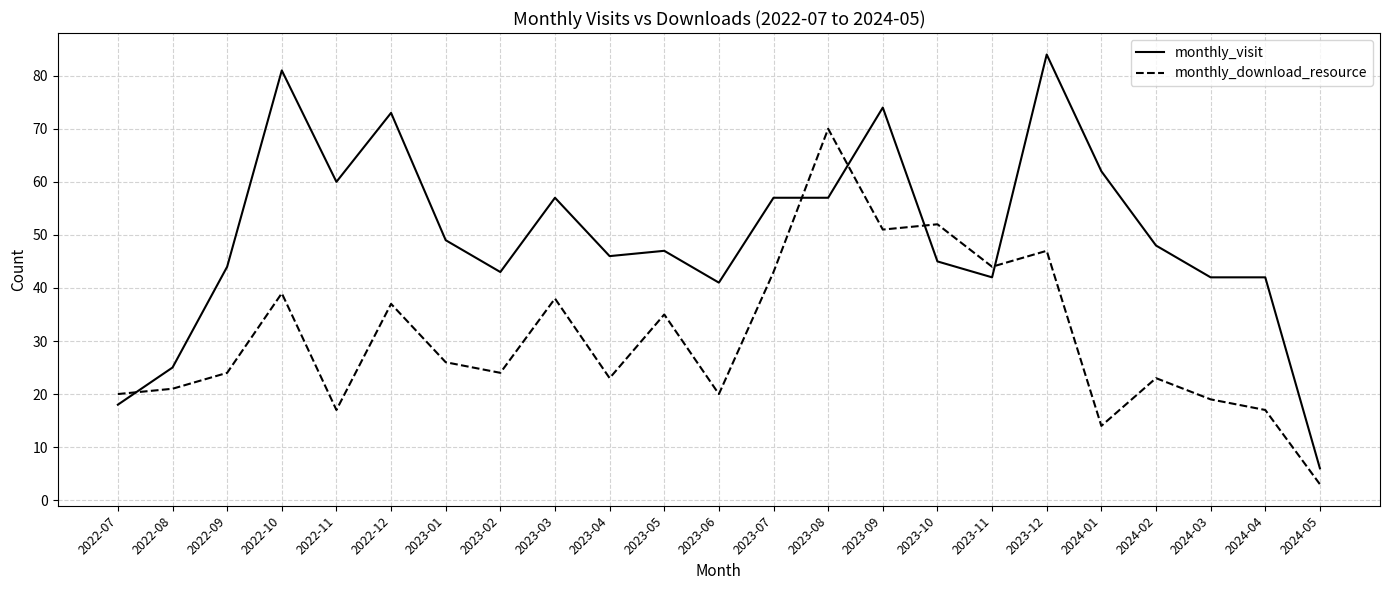

Reading left to right, what are all the values shown in this chart?

monthly_visit: 2022-07=18	2022-08=25	2022-09=44	2022-10=81	2022-11=60	2022-12=73	2023-01=49	2023-02=43	2023-03=57	2023-04=46	2023-05=47	2023-06=41	2023-07=57	2023-08=57	2023-09=74	2023-10=45	2023-11=42	2023-12=84	2024-01=62	2024-02=48	2024-03=42	2024-04=42	2024-05=6
monthly_download_resource: 2022-07=20	2022-08=21	2022-09=24	2022-10=39	2022-11=17	2022-12=37	2023-01=26	2023-02=24	2023-03=38	2023-04=23	2023-05=35	2023-06=20	2023-07=43	2023-08=70	2023-09=51	2023-10=52	2023-11=44	2023-12=47	2024-01=14	2024-02=23	2024-03=19	2024-04=17	2024-05=3